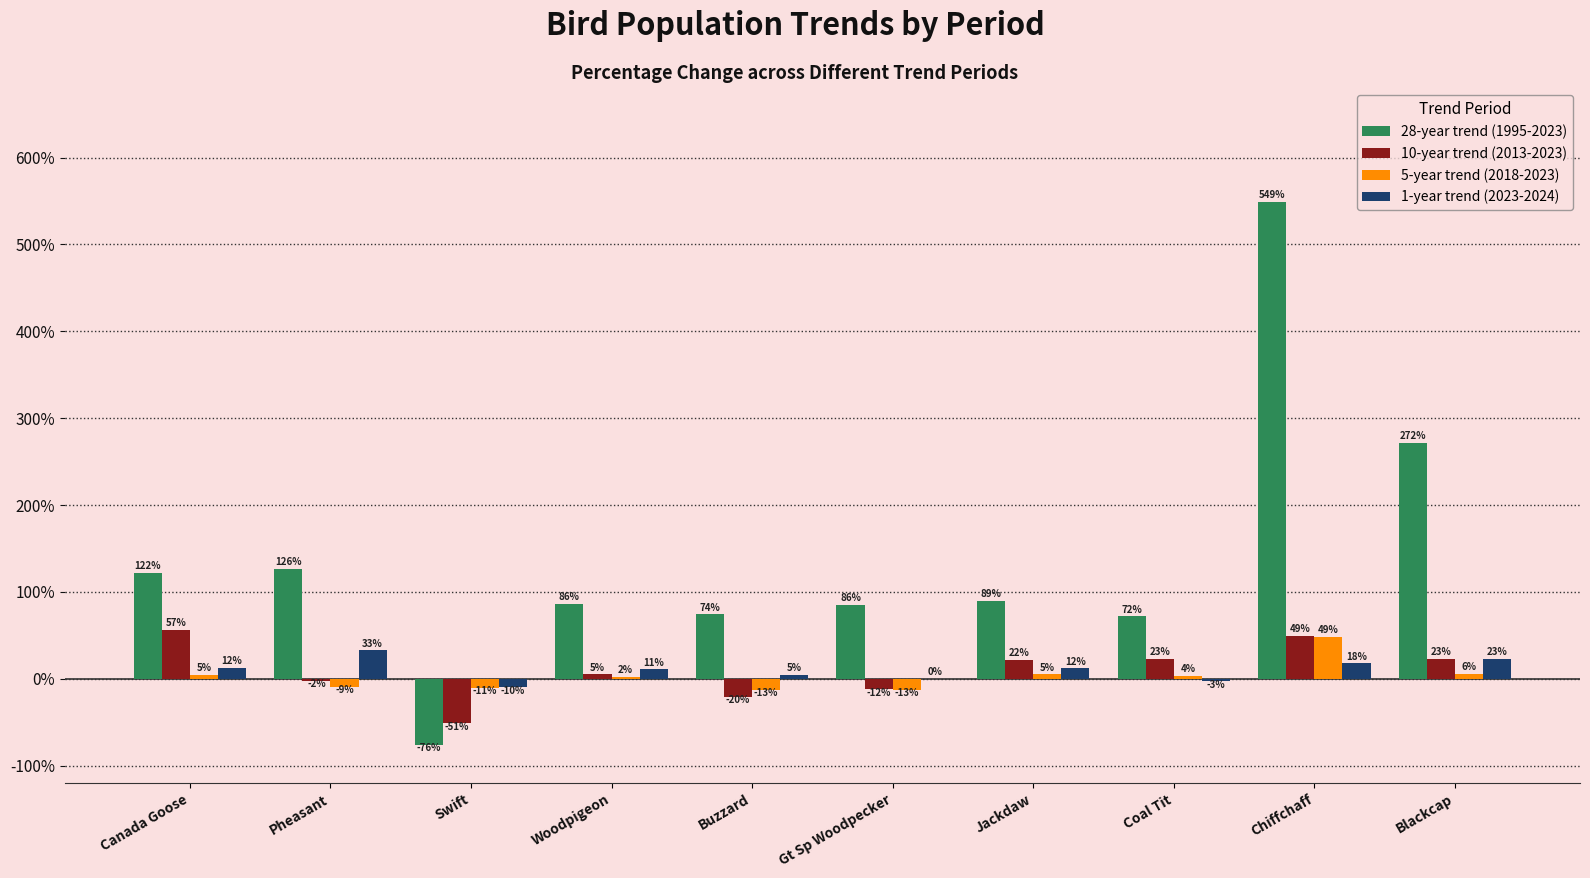

The 1-year trend (2023-2024) series shows -2.9 at Coal Tit. True or false?

True